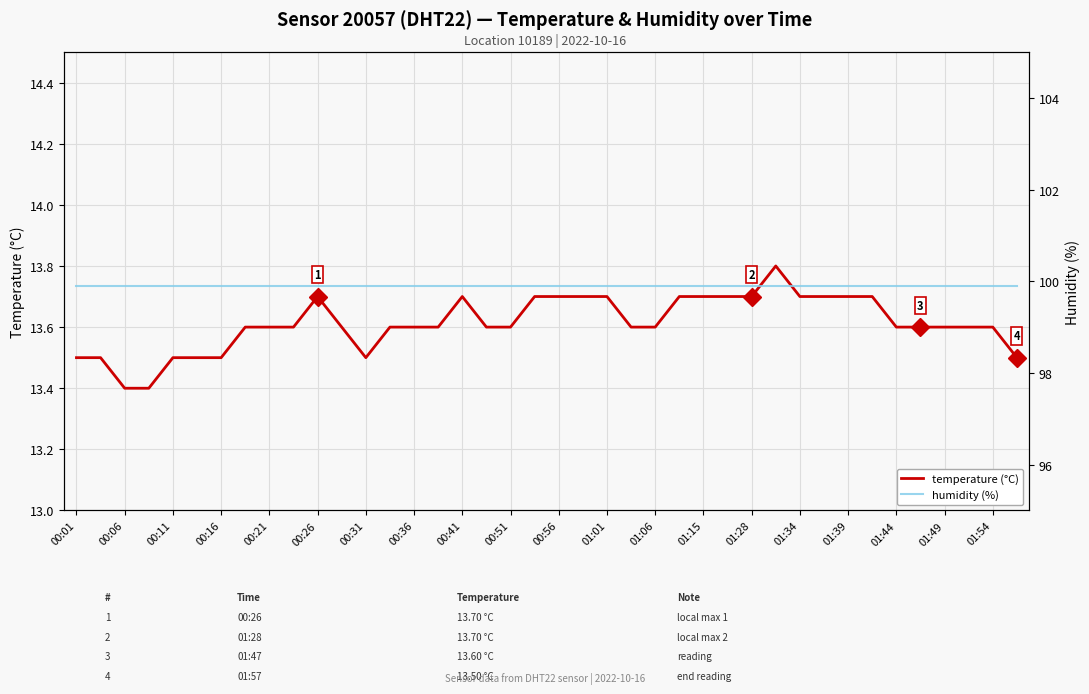

What is the lowest value of the temperature (°C) series?

13.4